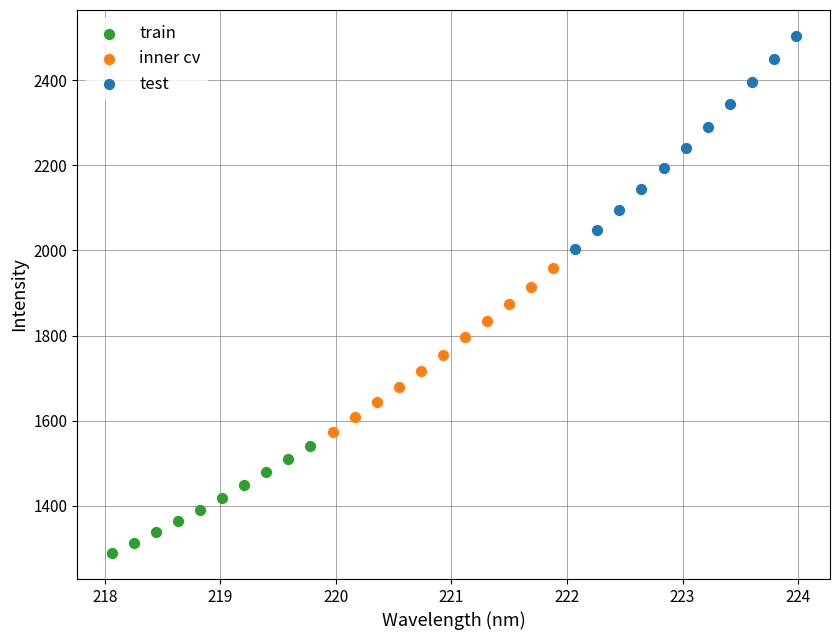

Which series contains the highest Y value?

test